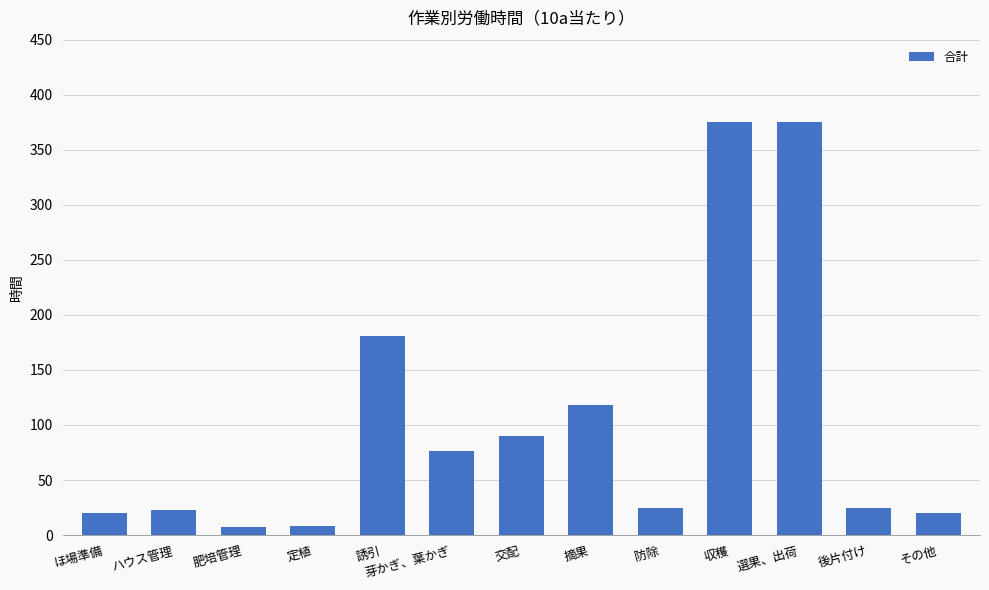

The chart shows a value of 25 at 防除. True or false?

True